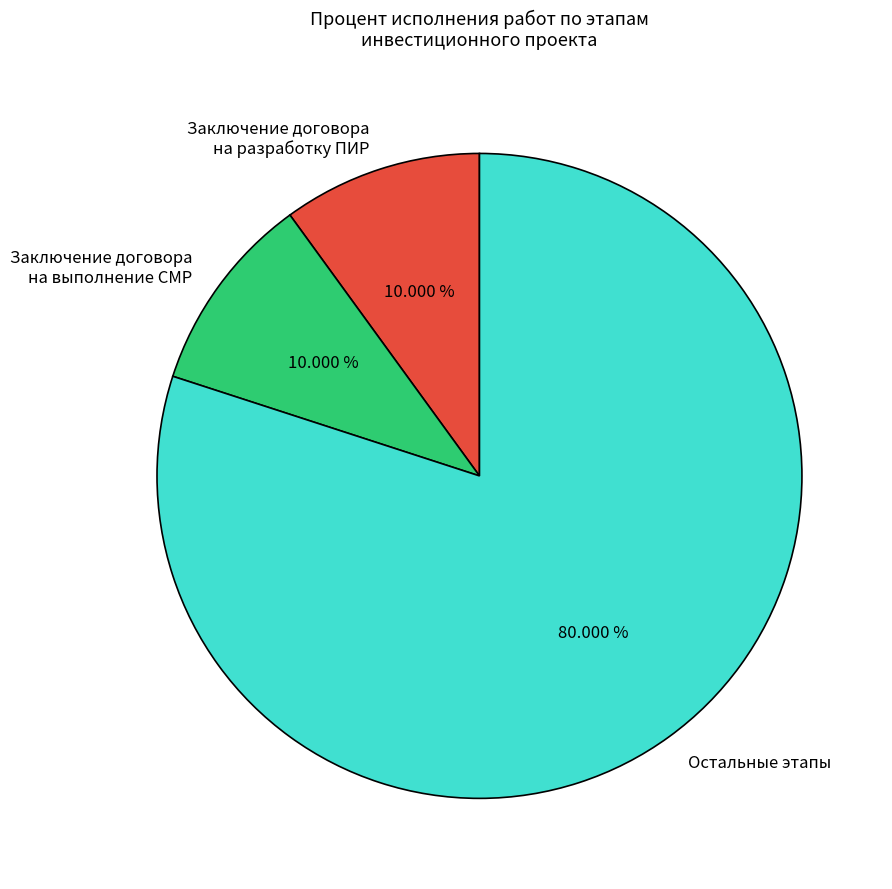

Which slice is the largest?

Остальные этапы